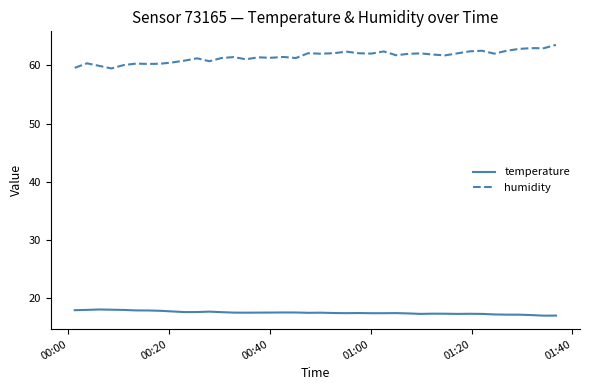

Which series has the largest total across all categories?

humidity